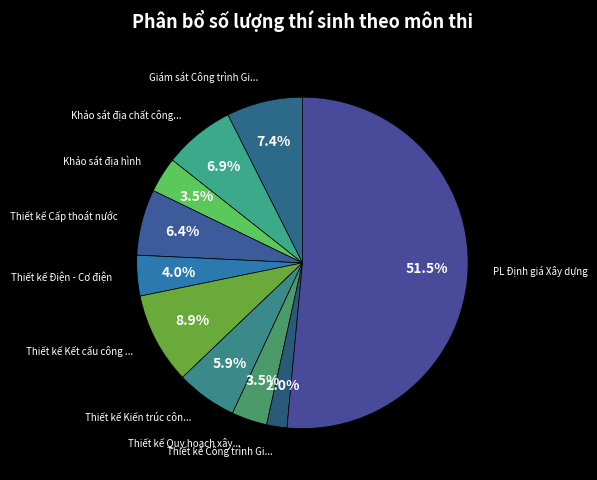

To the nearest percent, what is the average slice percentage?

10%